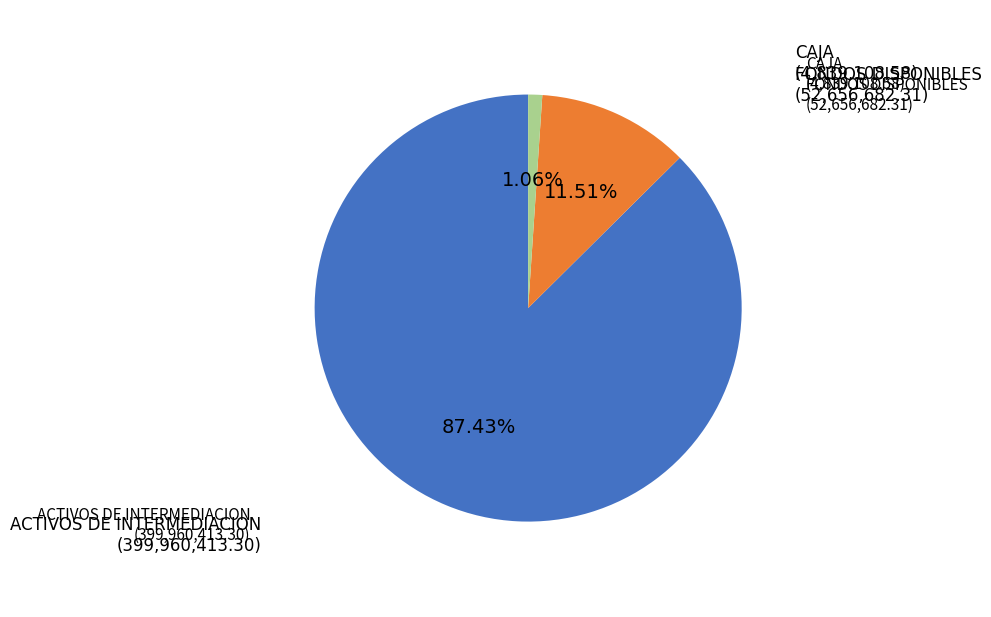

Does any single category account for the majority?

Yes